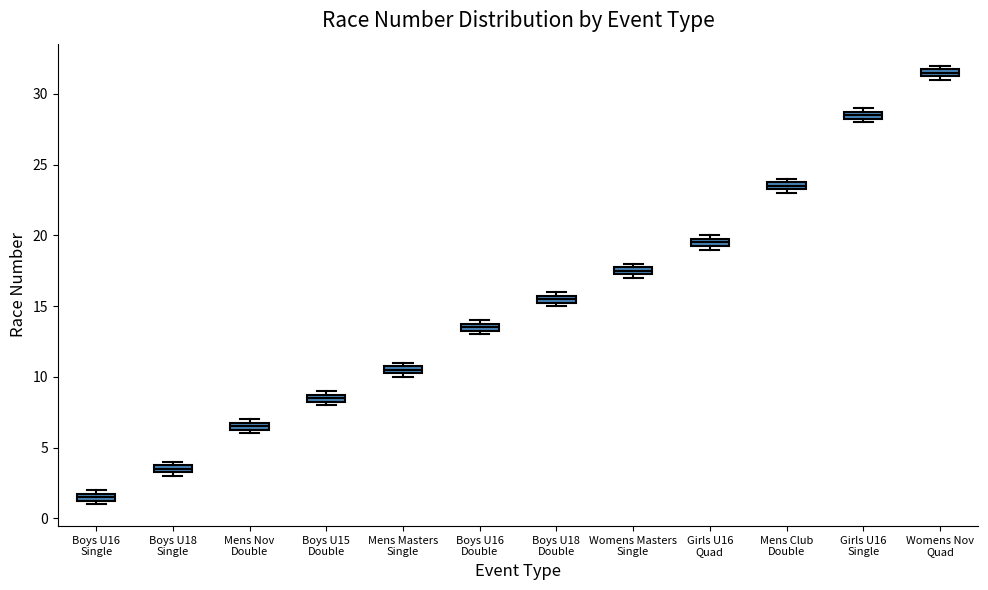

Where is the upper edge of the box for Mens Nov Double on the y-axis? The values are not printed on the chart, so give them approximately, as read against the axis.

7.0